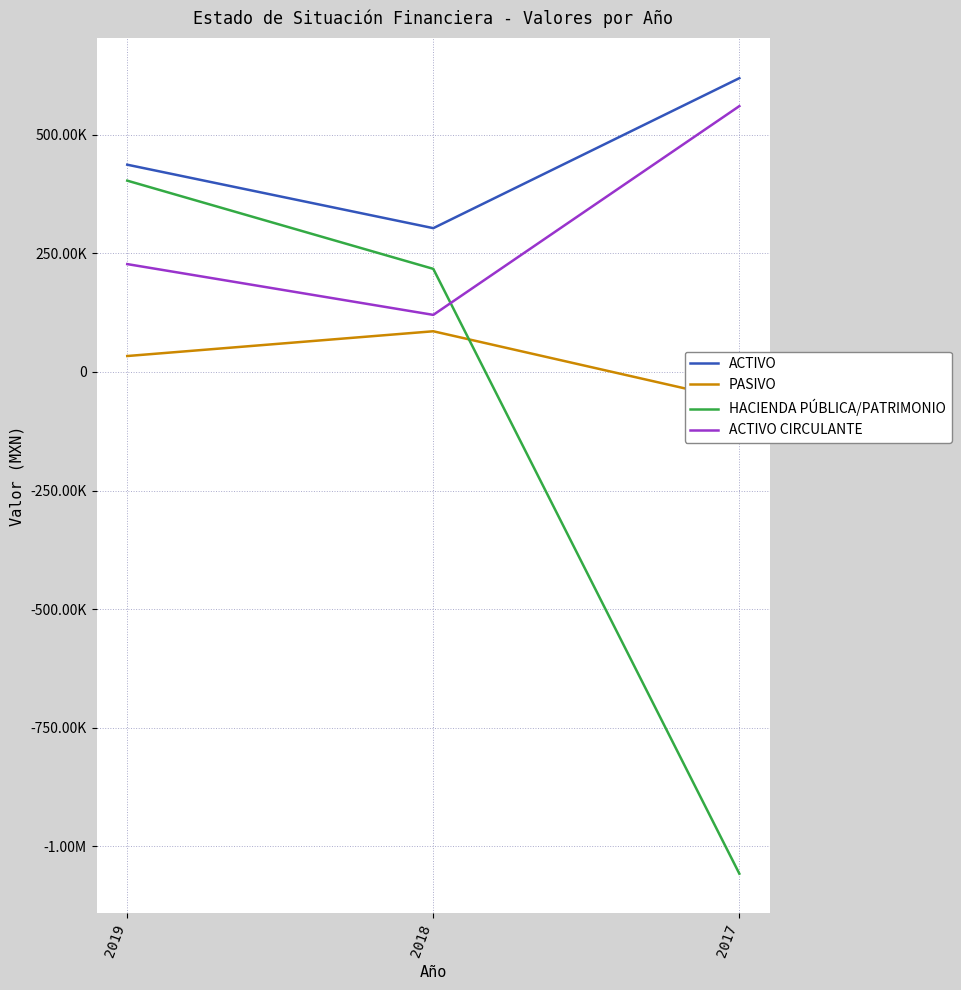

Is it true that HACIENDA PÚBLICA/PATRIMONIO equals 287045.9 at 2018?

False